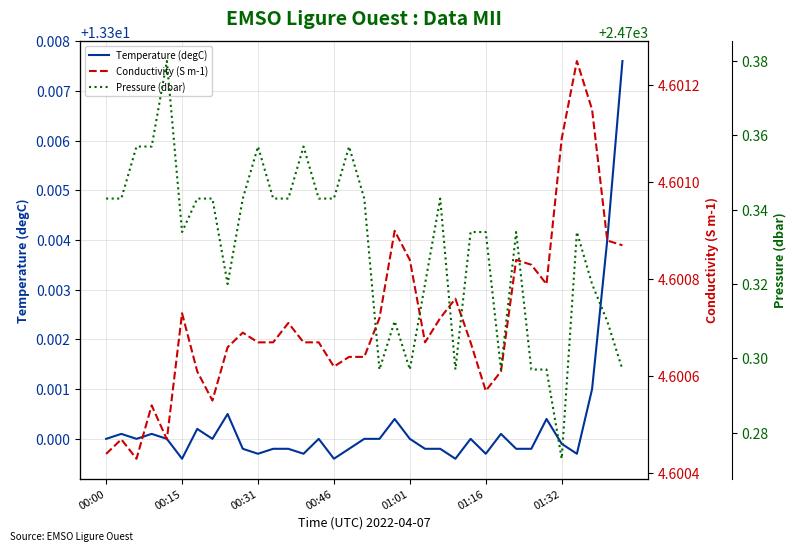

Does the chart have visible grid lines?

Yes